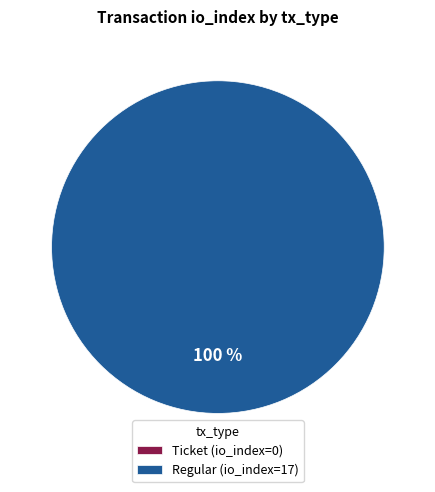

Rank the categories by value from lowest to highest.

Ticket, Regular